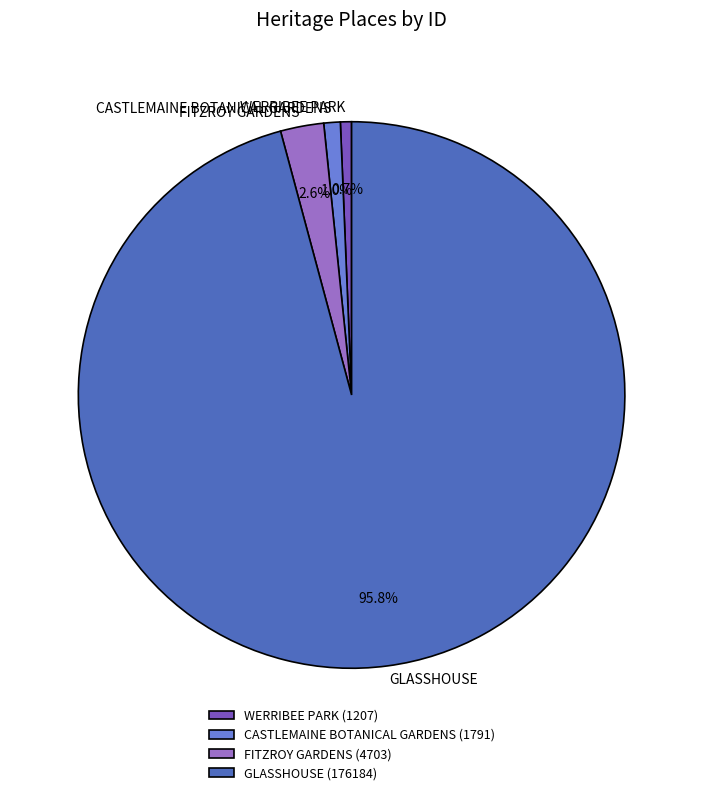

Does any single category account for the majority?

Yes